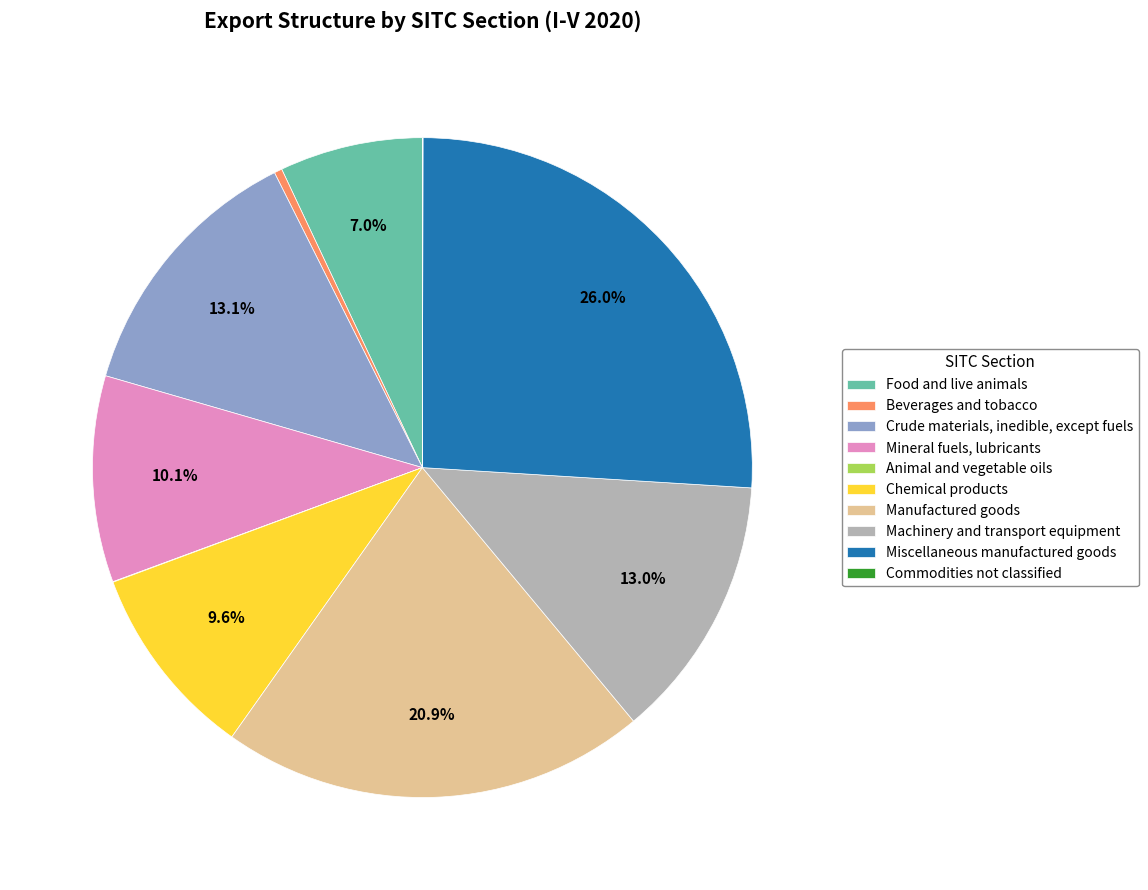

To the nearest percent, what is the combined percentage of Chemical products and Mineral fuels, lubricants?

20%